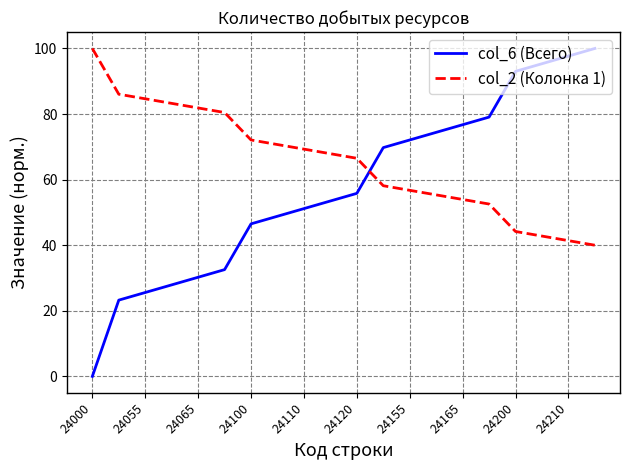

Which series has the largest total across all categories?

col_2 (Колонка 1)